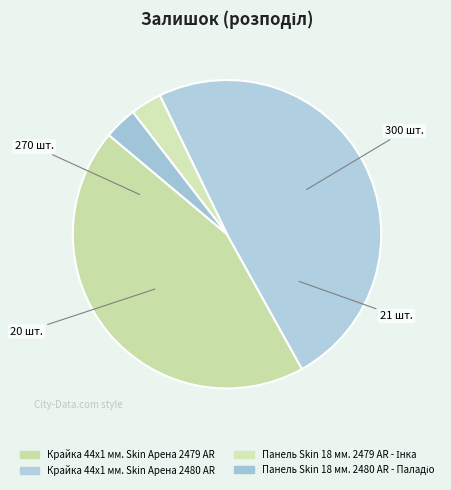

To the nearest percent, what is the difference between the Крайка 44x1 мм. Skin Арена 2479 AR and Панель Skin 18 мм. 2479 AR - Інка slice percentages?

41%